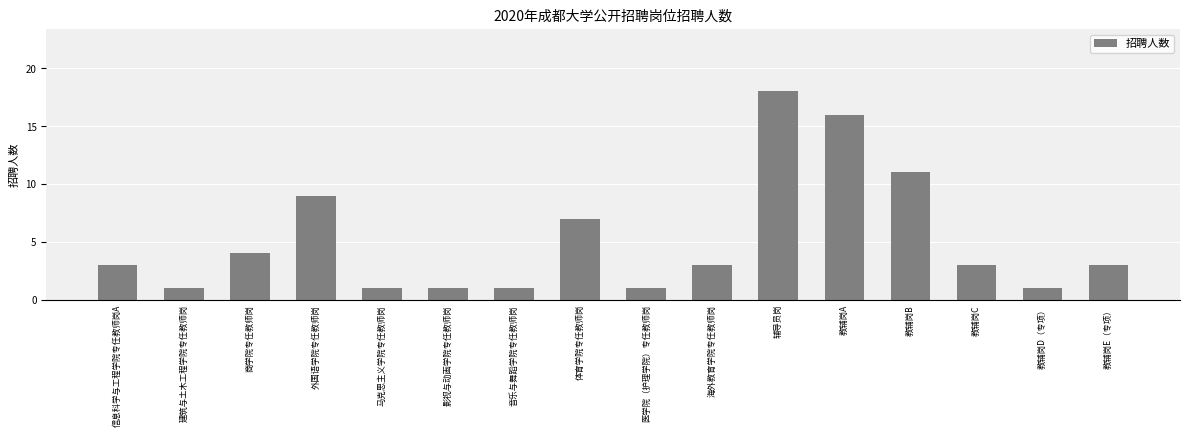

Count the values in the range 1 to 9.

13